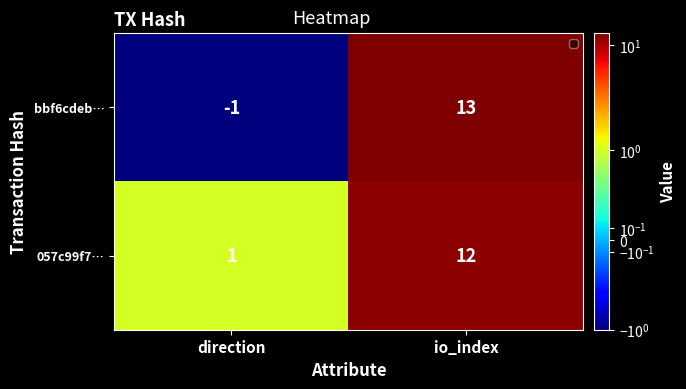

At which label does bbf6cdeb… reach its minimum?

direction